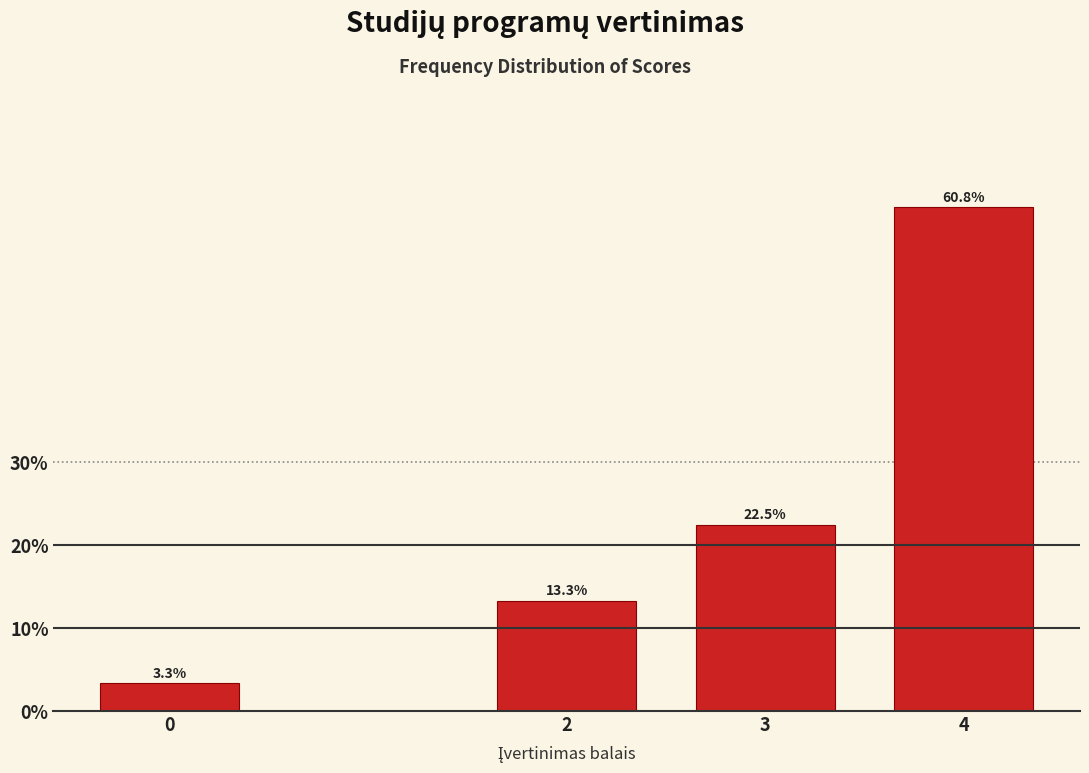

Reading right to left, what are all the values shown in this chart?

60.8	22.5	13.3	3.3